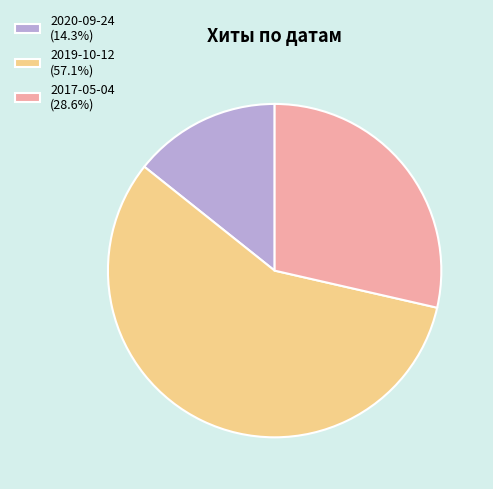

How many segments does this pie chart have?

3